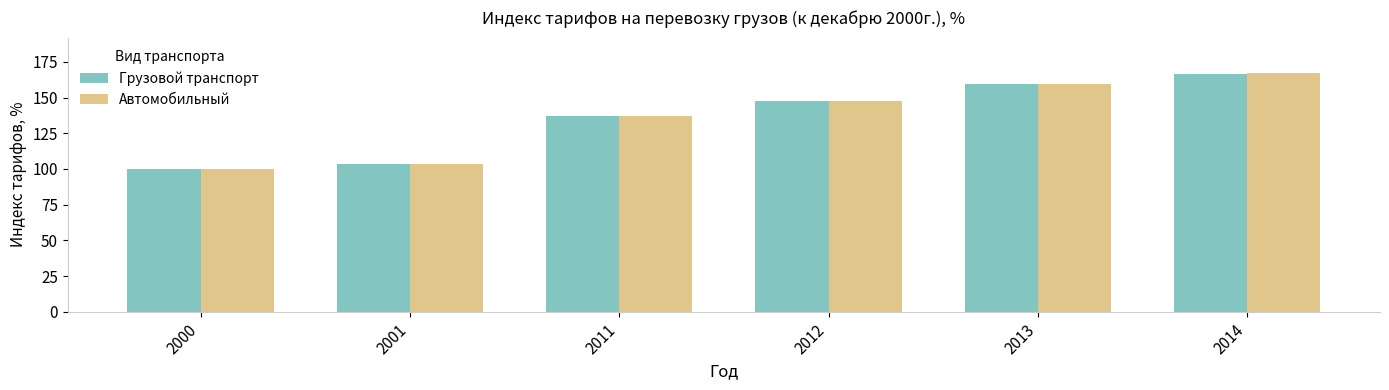

What is the sum of the Грузовой транспорт values at 2014 and 2011?

303.9